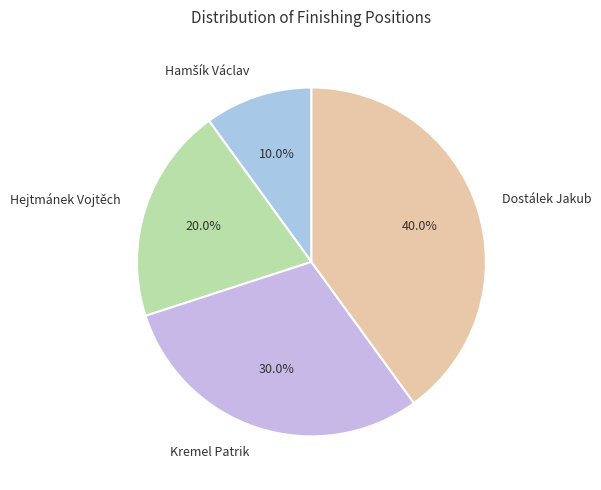

How many segments does this pie chart have?

4